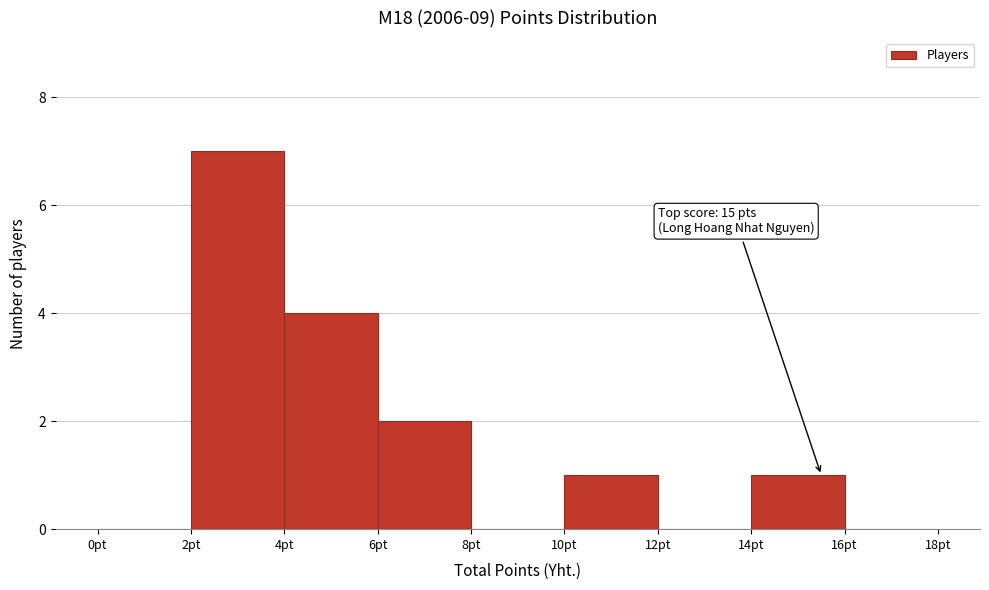

Over which range of the x-axis is the bar tallest?

2 to 4